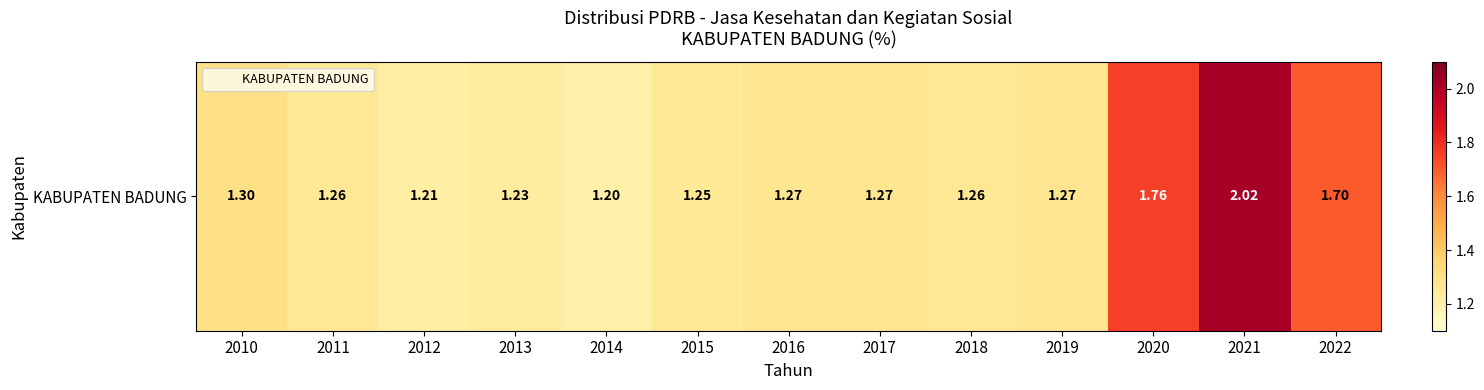

Between 2020 and 2015, which is larger?

2020